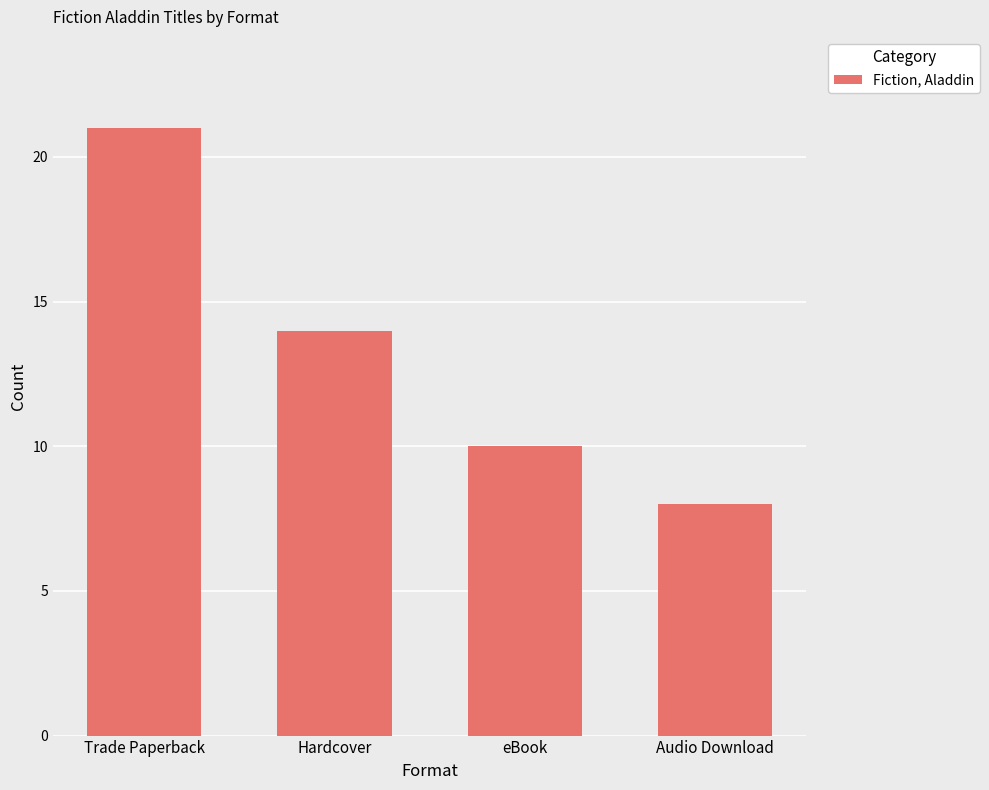

List the labels in order of value, smallest first.

Audio Download, eBook, Hardcover, Trade Paperback